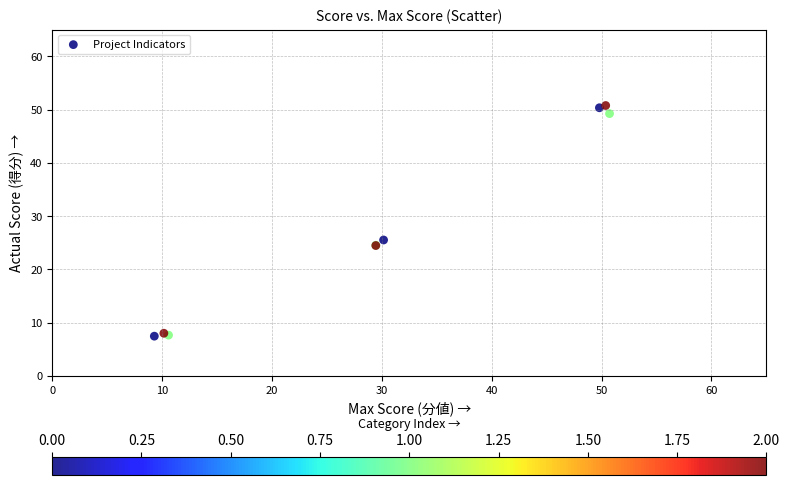

What Y value in the scatter plot is closest to 29?

25.5